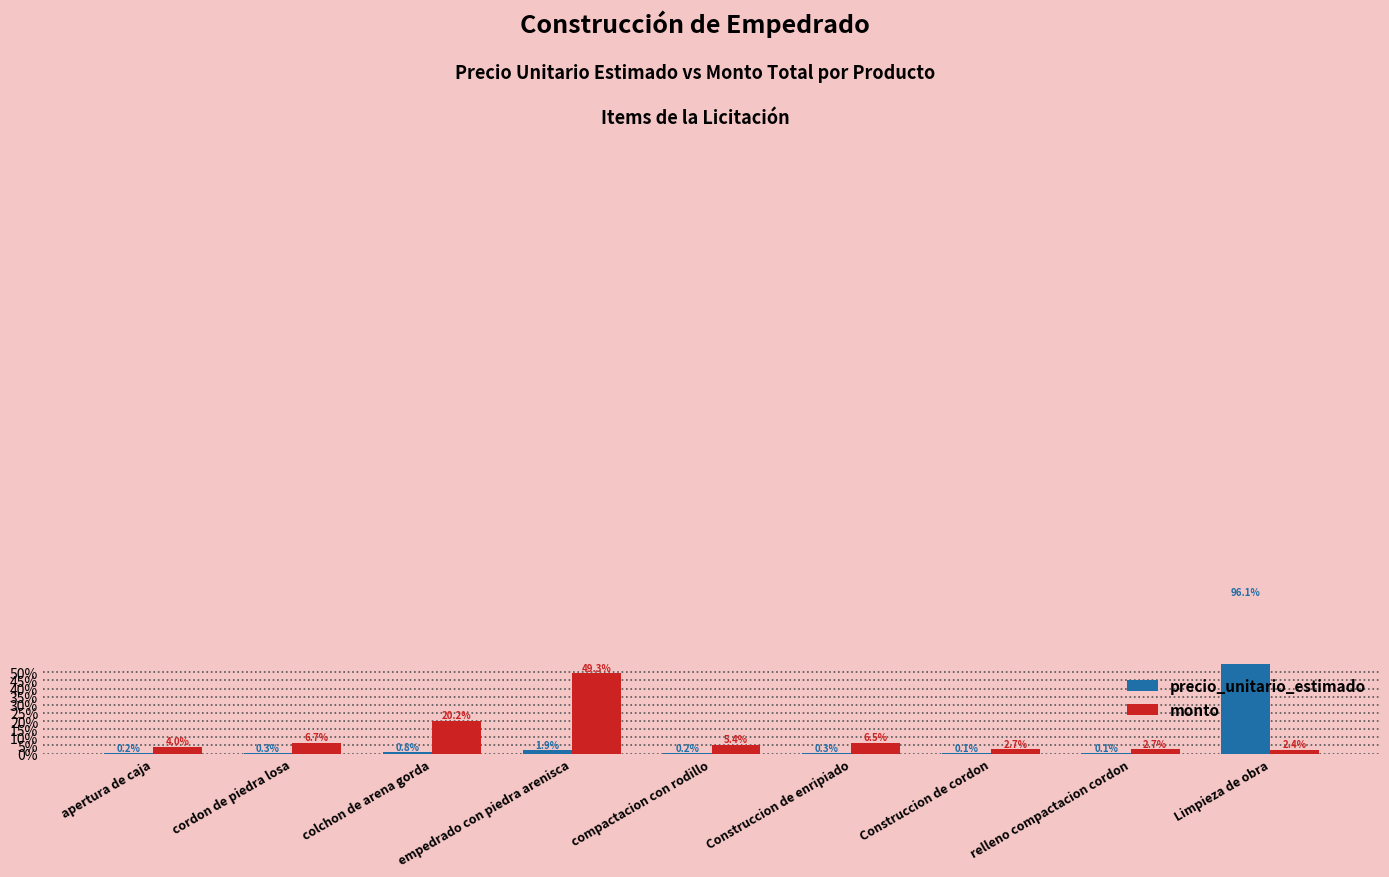

Rank the series by their average value, from lowest to highest.

precio_unitario_estimado, monto